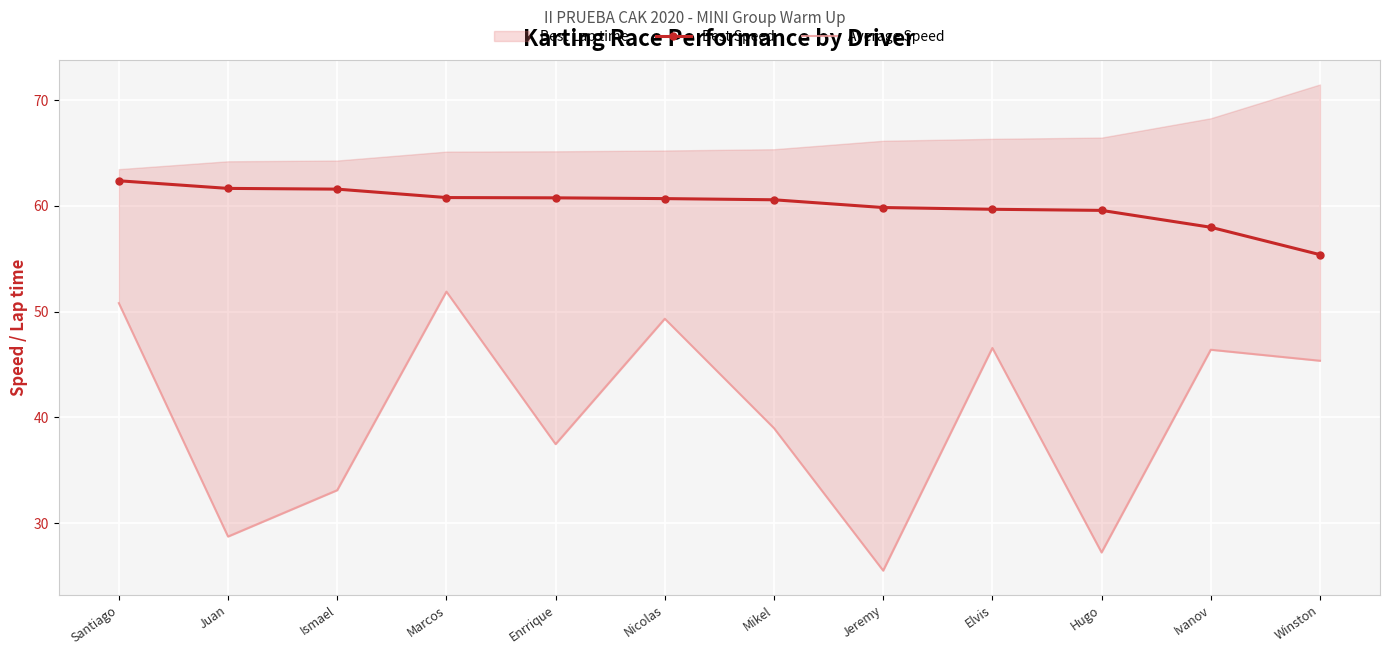

The value of Best Speed at Ismael is 61.6. True or false?

True